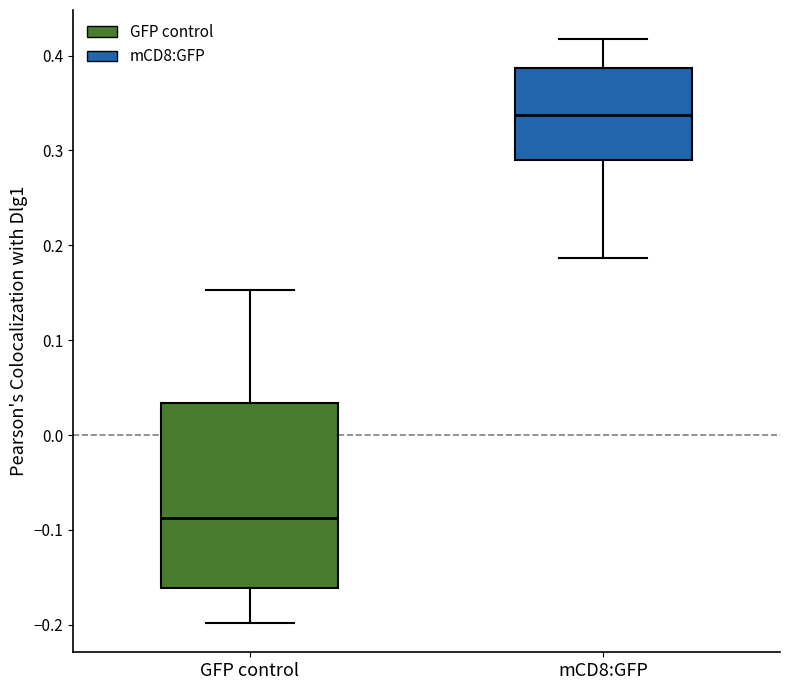

Which box's median line is the lowest?

GFP control